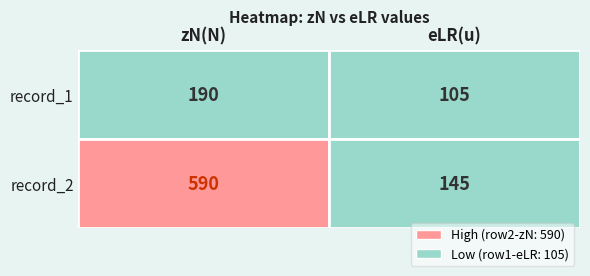

How many values in the row2 series are below 590?

1